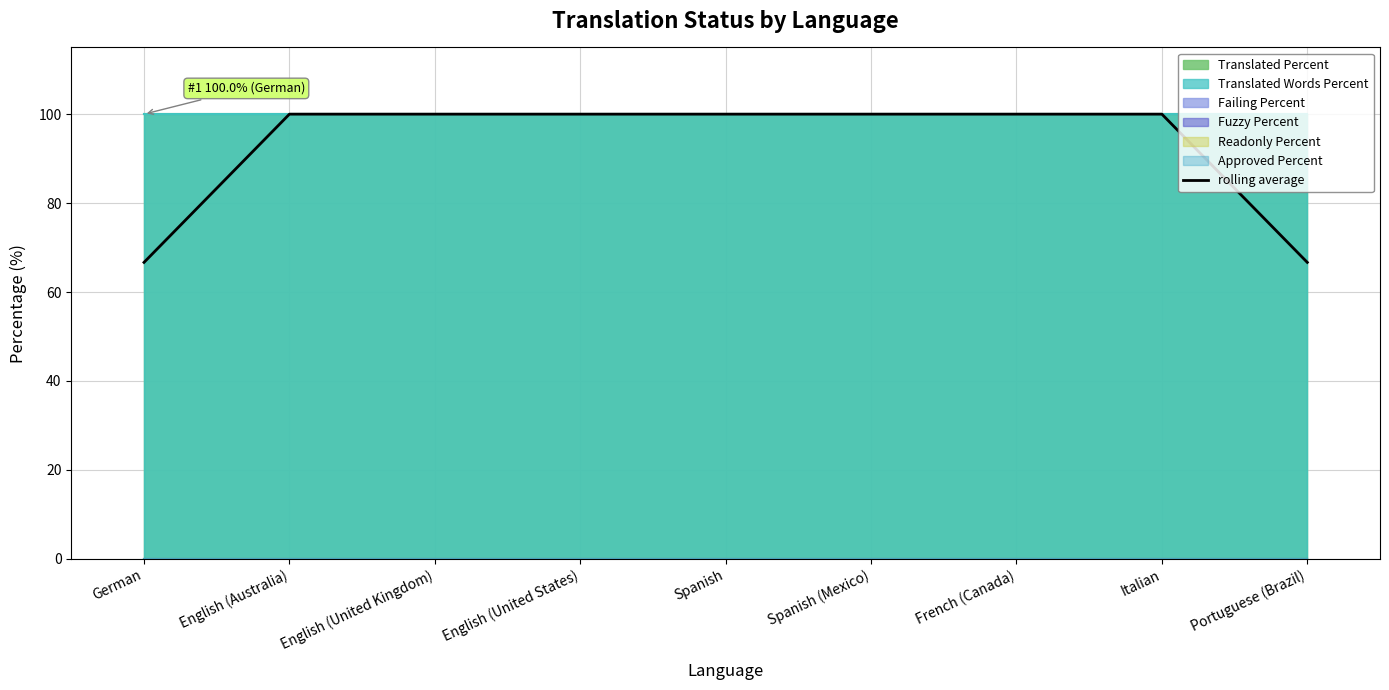

The value at Spanish is 100.0. True or false?

True